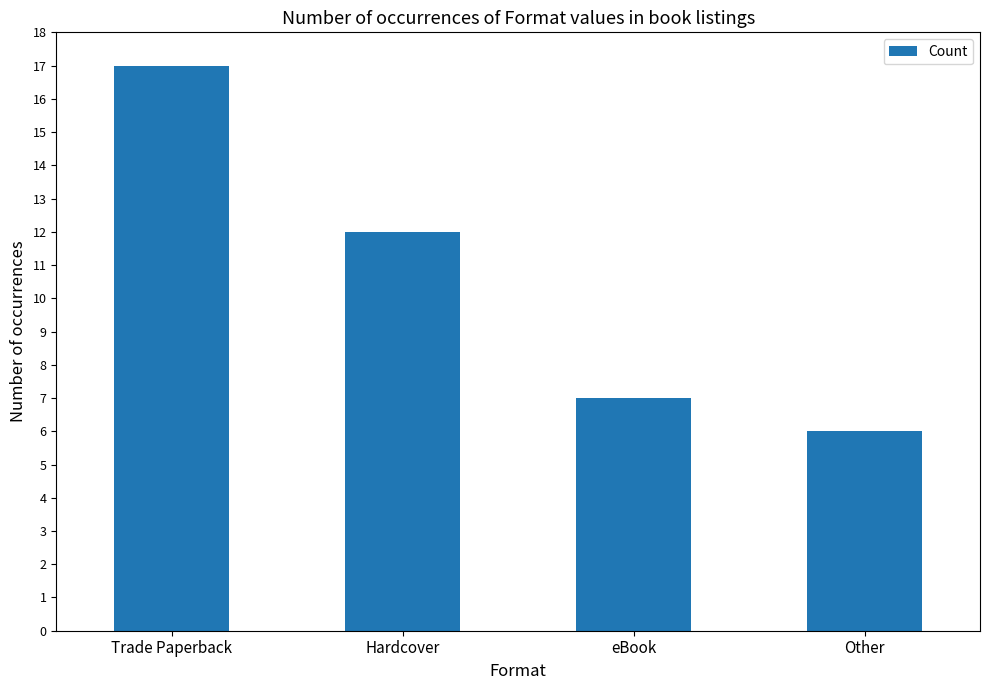

Count the number of data series in this chart.

1